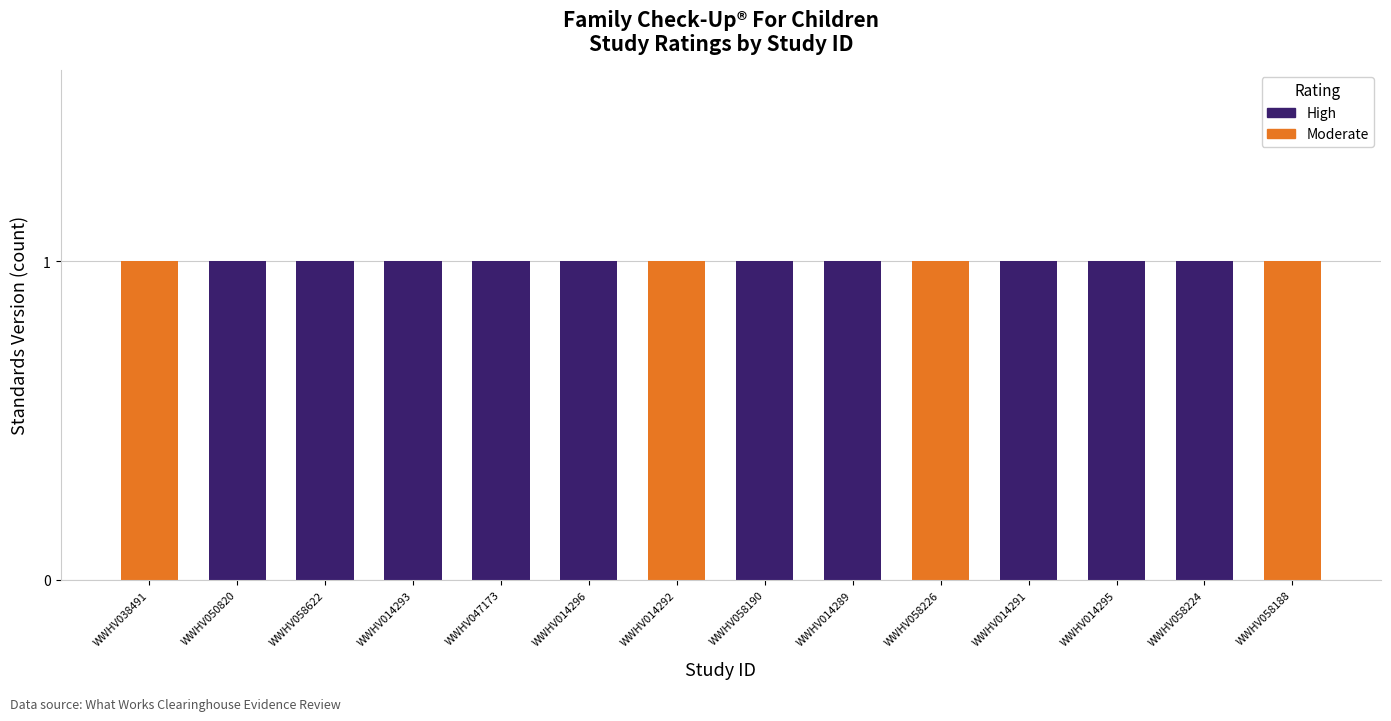

Reading left to right, transcribe the values for High.

WWHV038491=0	WWHV050820=1	WWHV058622=1	WWHV014293=1	WWHV047173=1	WWHV014296=1	WWHV014292=0	WWHV058190=1	WWHV014289=1	WWHV058226=0	WWHV014291=1	WWHV014295=1	WWHV058224=1	WWHV058188=0